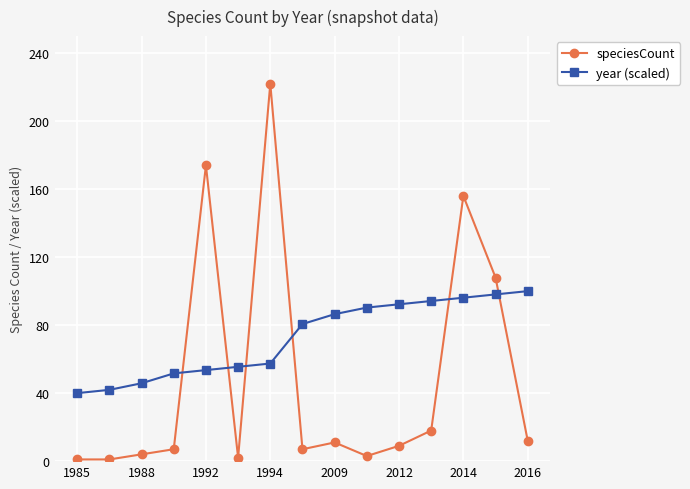

Which series has the widest spread of values?

speciesCount